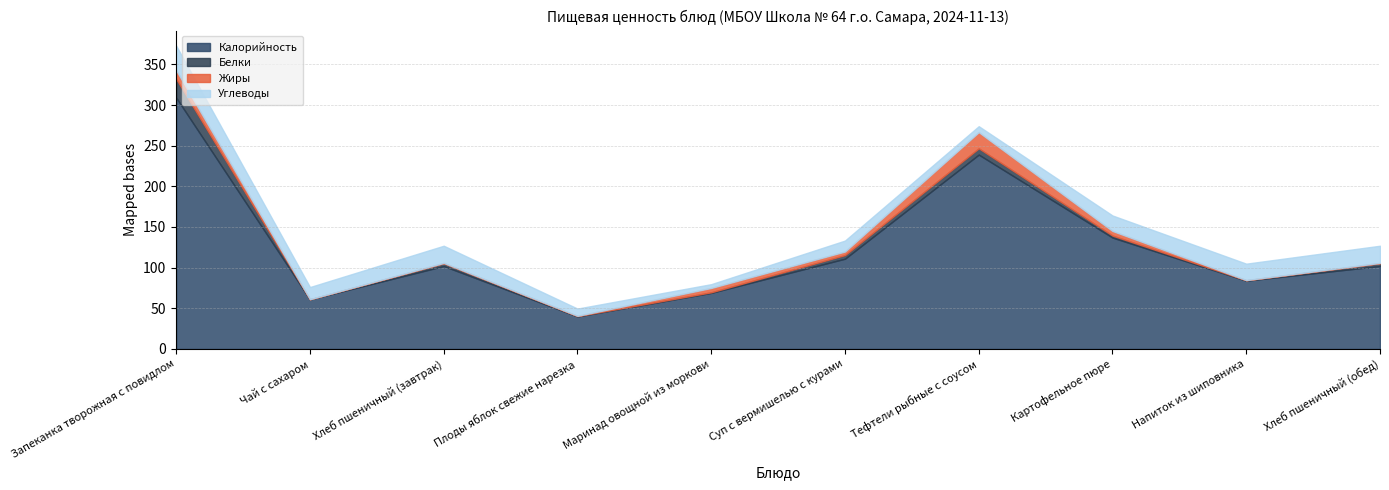

What is the greatest value displayed?

309.0